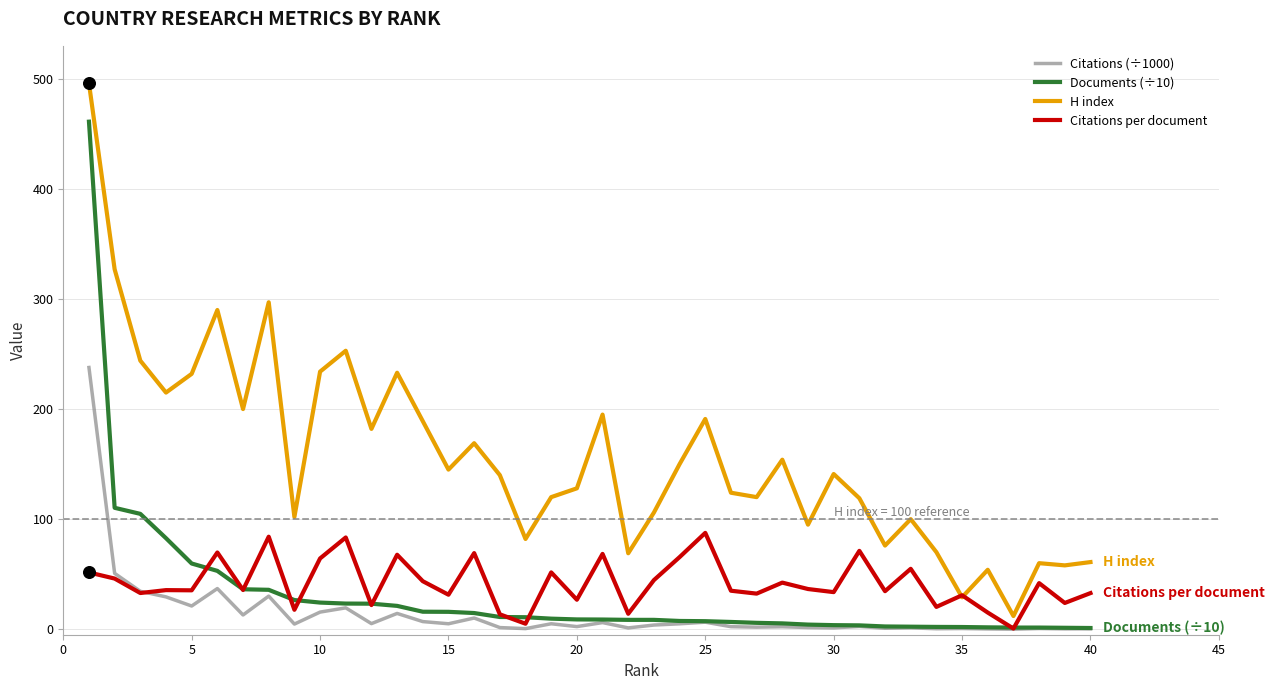

What is the greatest value displayed?

496.0